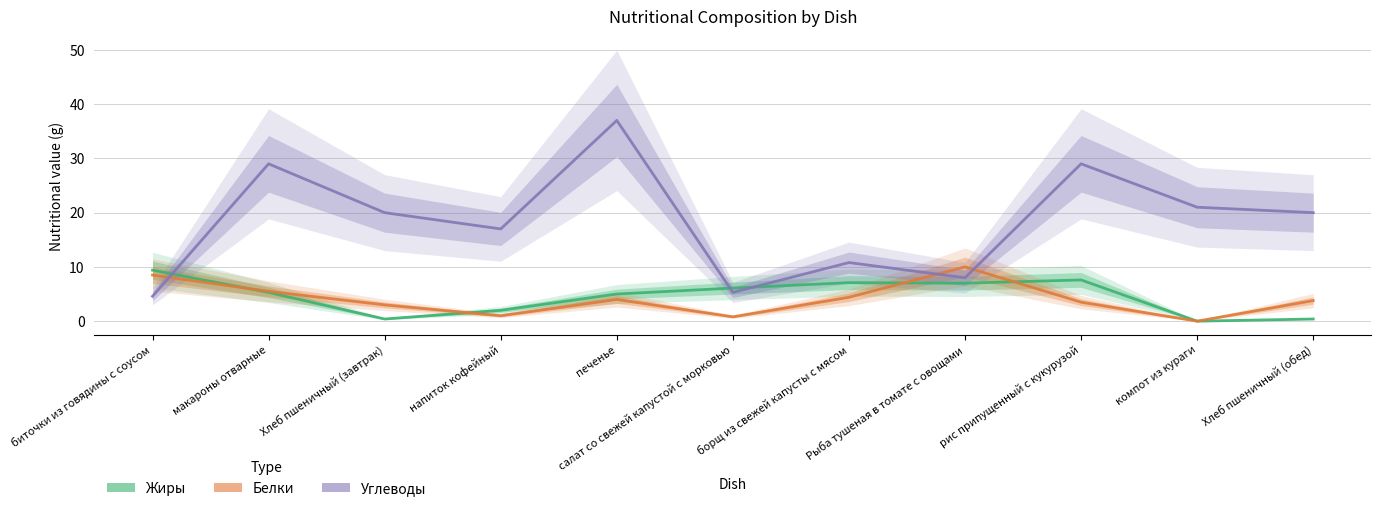

How many lines are shown in the chart?

3